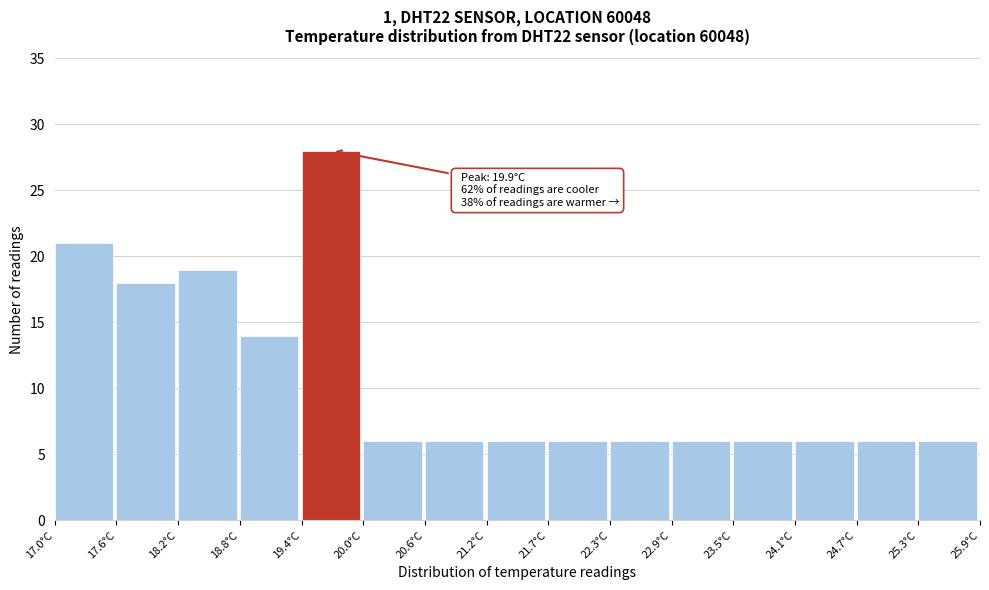

Over which range of the x-axis is the bar tallest?

19.4 to 20.0